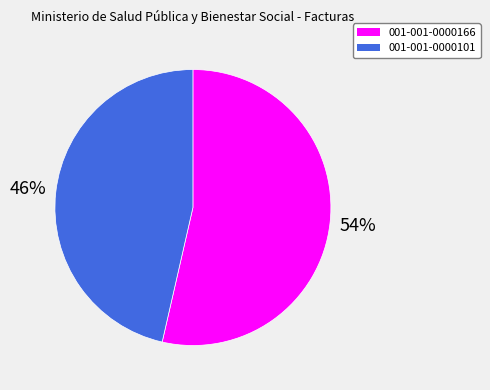

How many segments does this pie chart have?

2